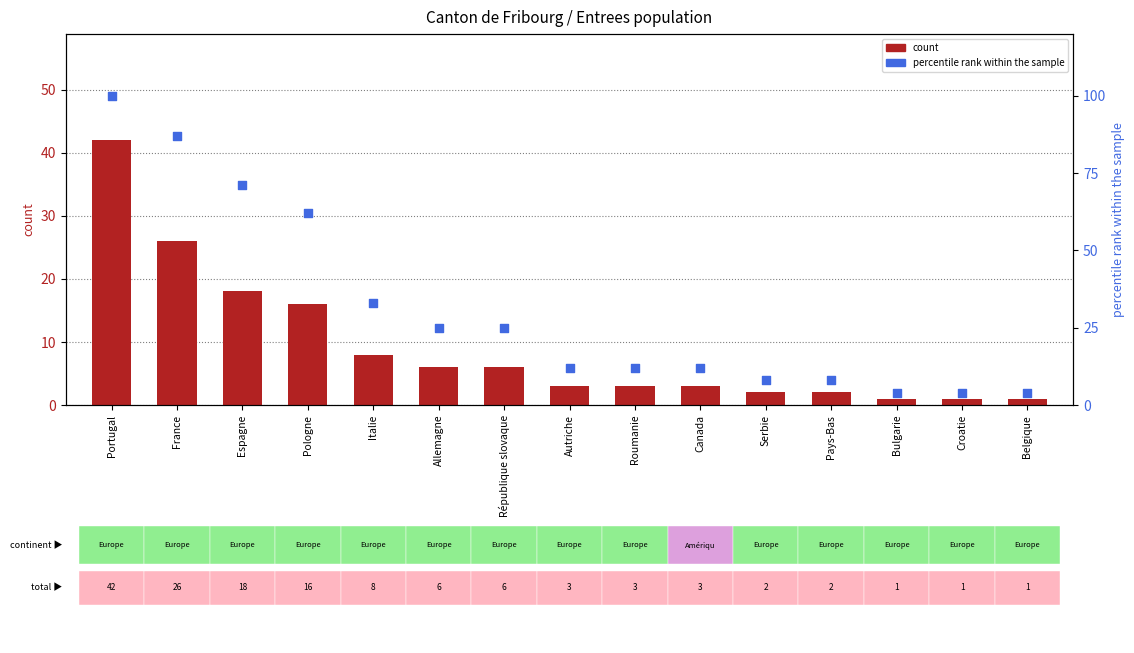

What is the total value across all series at Allemagne?

31